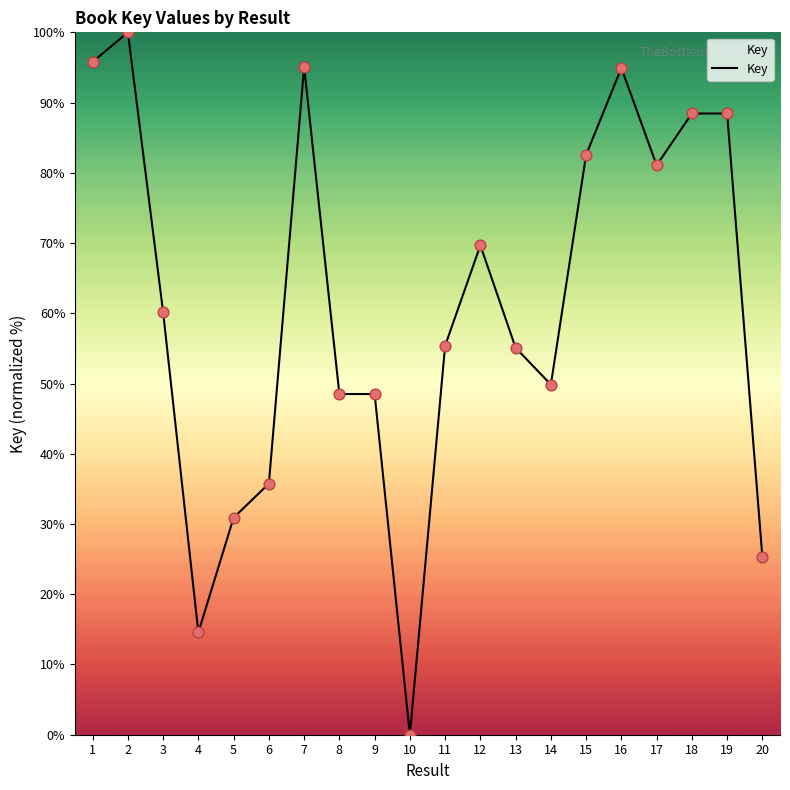

What is the ratio of the value at 9 to the value at 7?

0.5